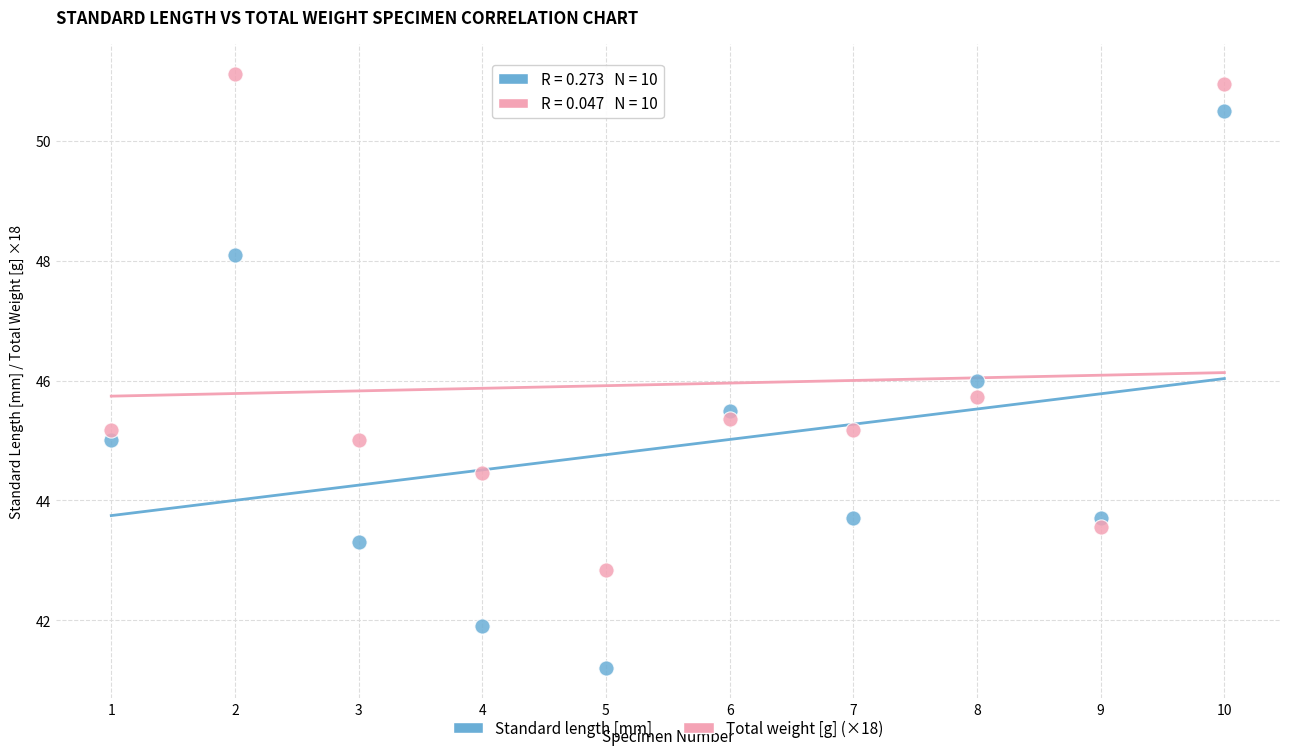

Which series reaches the maximum Y coordinate?

Total weight [g] (×18)